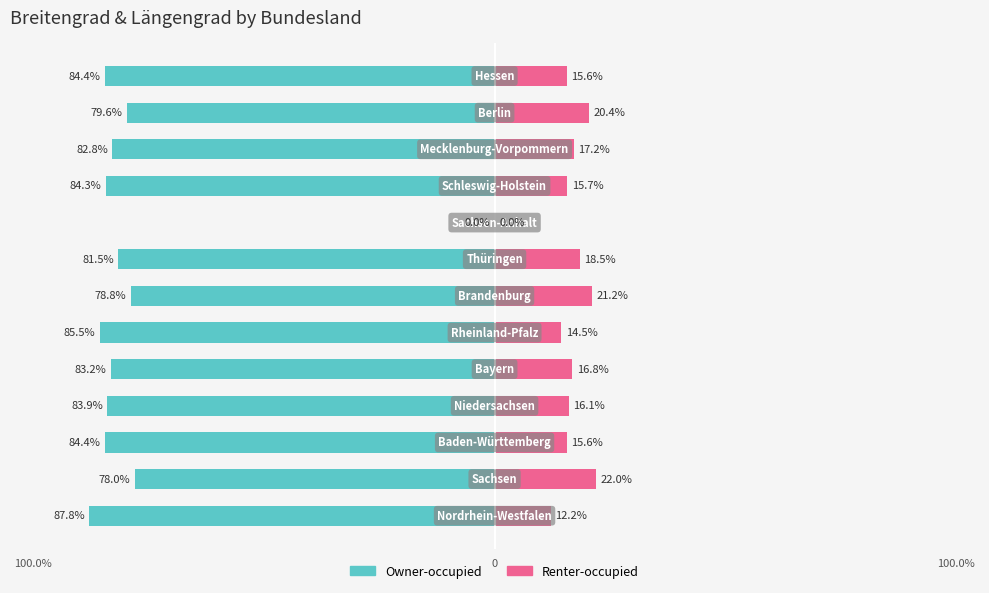

Reading right to left, what are all the values shown in this chart?

Owner-occupied: -84.4	-79.6	-82.8	-84.3	0.0	-81.5	-78.8	-85.5	-83.2	-83.9	-84.4	-78.0	-87.8
Renter-occupied: 15.6	20.4	17.2	15.7	0.0	18.5	21.2	14.5	16.8	16.1	15.6	22.0	12.2